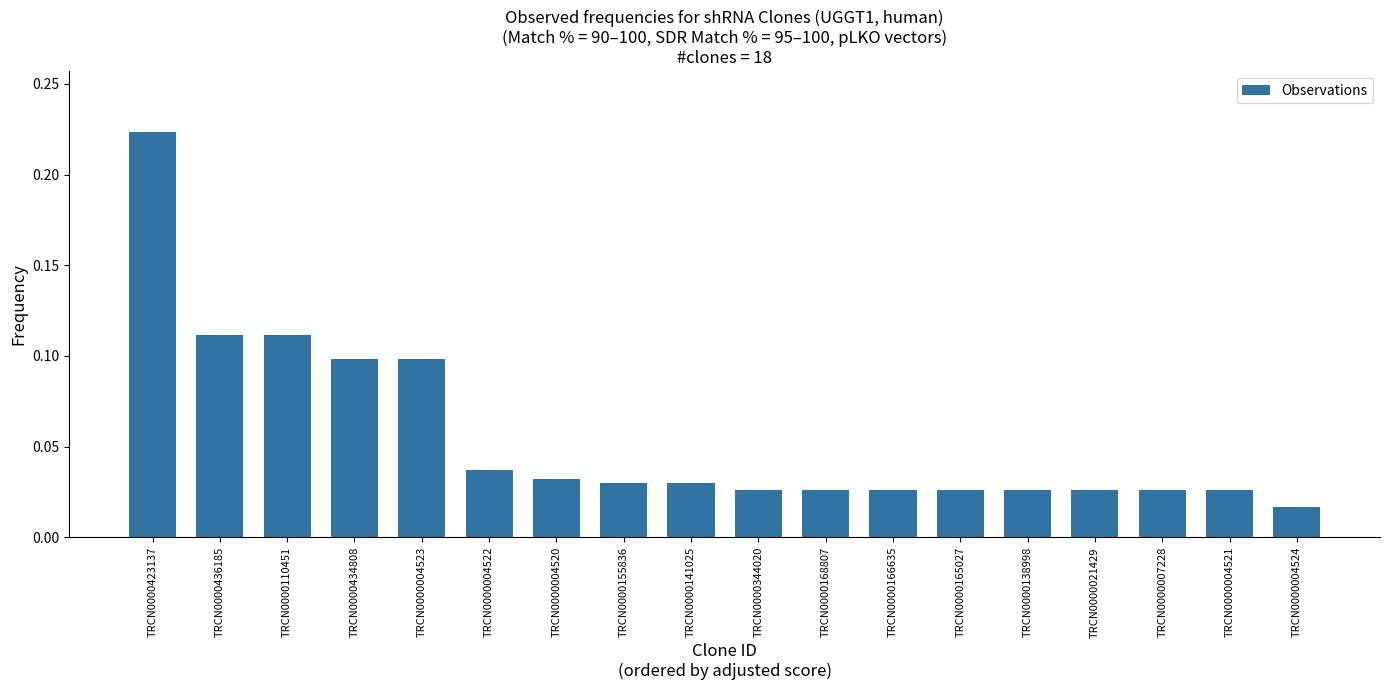

Which has a higher value, TRCN0000434808 or TRCN0000168807?

TRCN0000434808